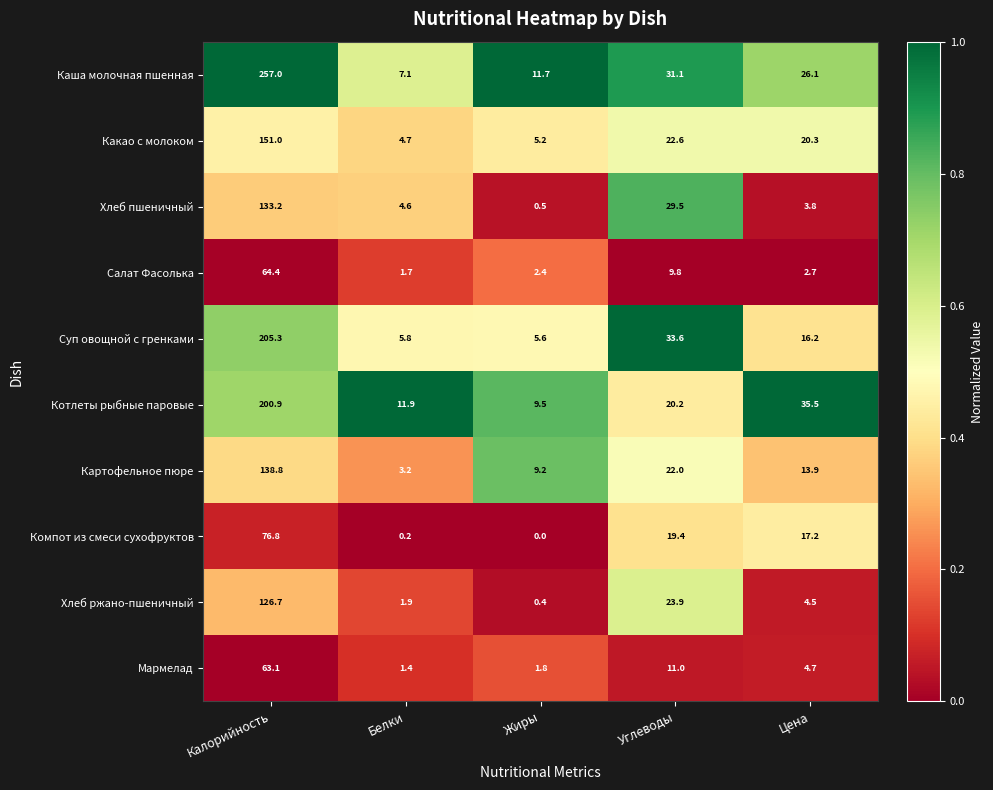

What is the sum of all Суп овощной с гренками values?

266.5